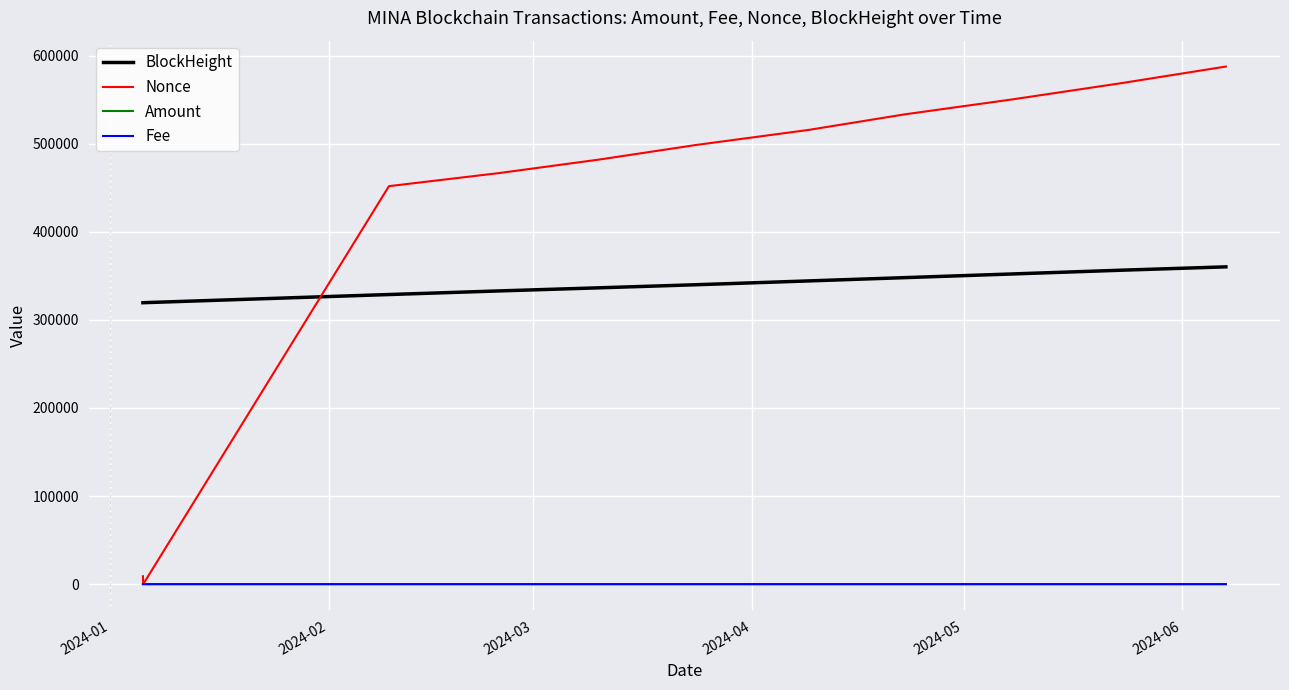

True or false: Fee and BlockHeight cross at least once.

False